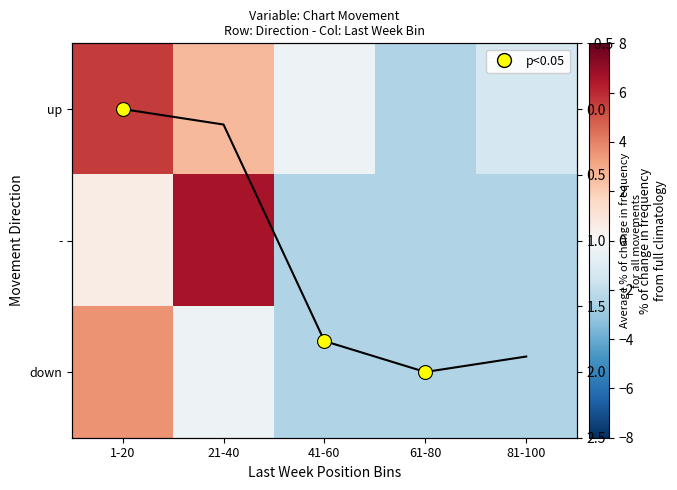

What is the sum of all trend values?

5.8